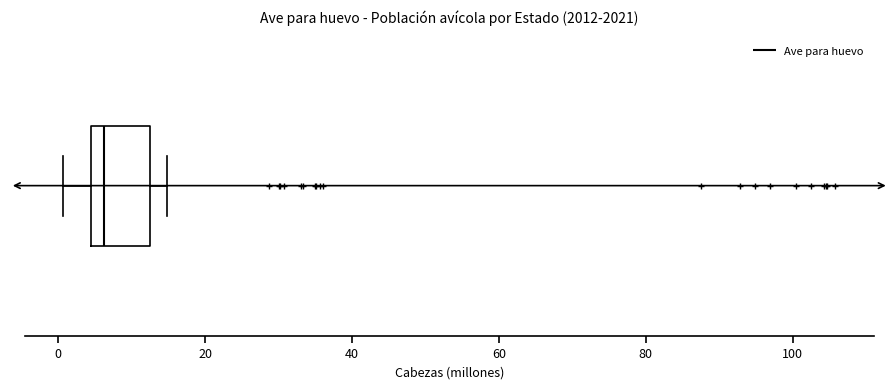

Where is the left edge of the box on the x-axis? The values are not printed on the chart, so give them approximately, as read against the axis.

4